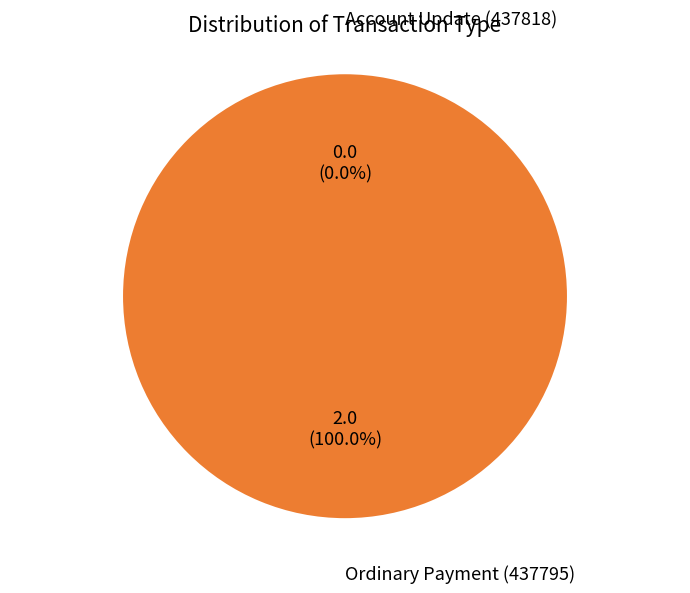

Count the number of slices in the pie.

2